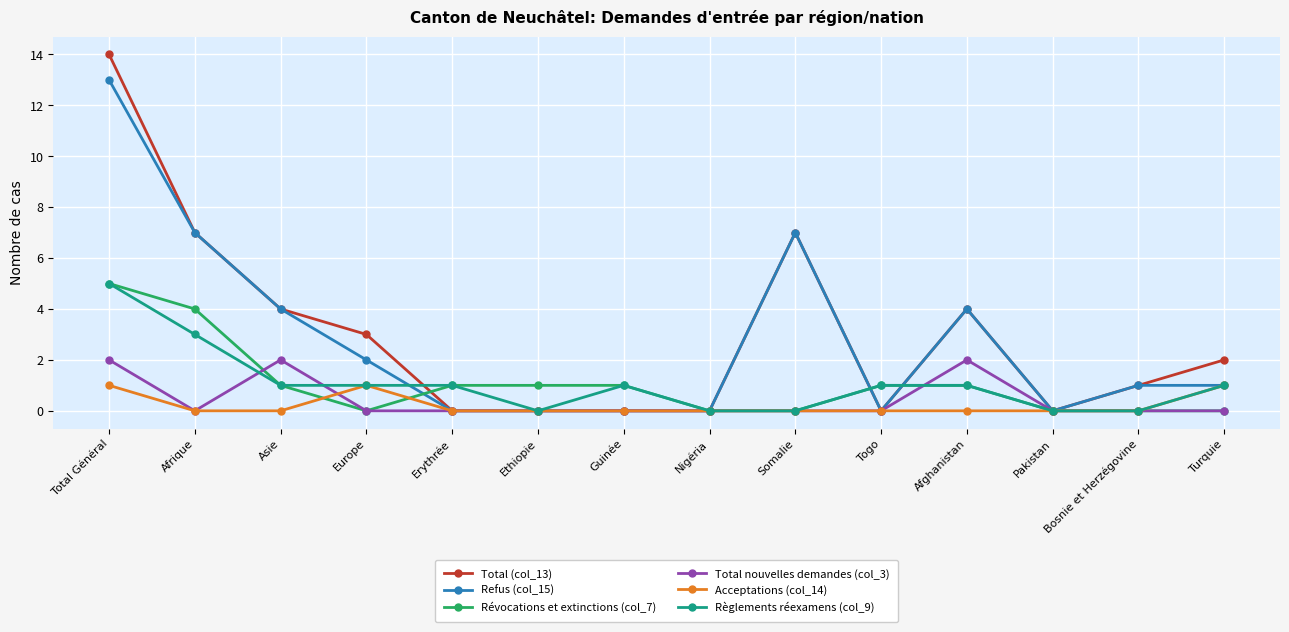

What is the maximum value shown in the chart?

14